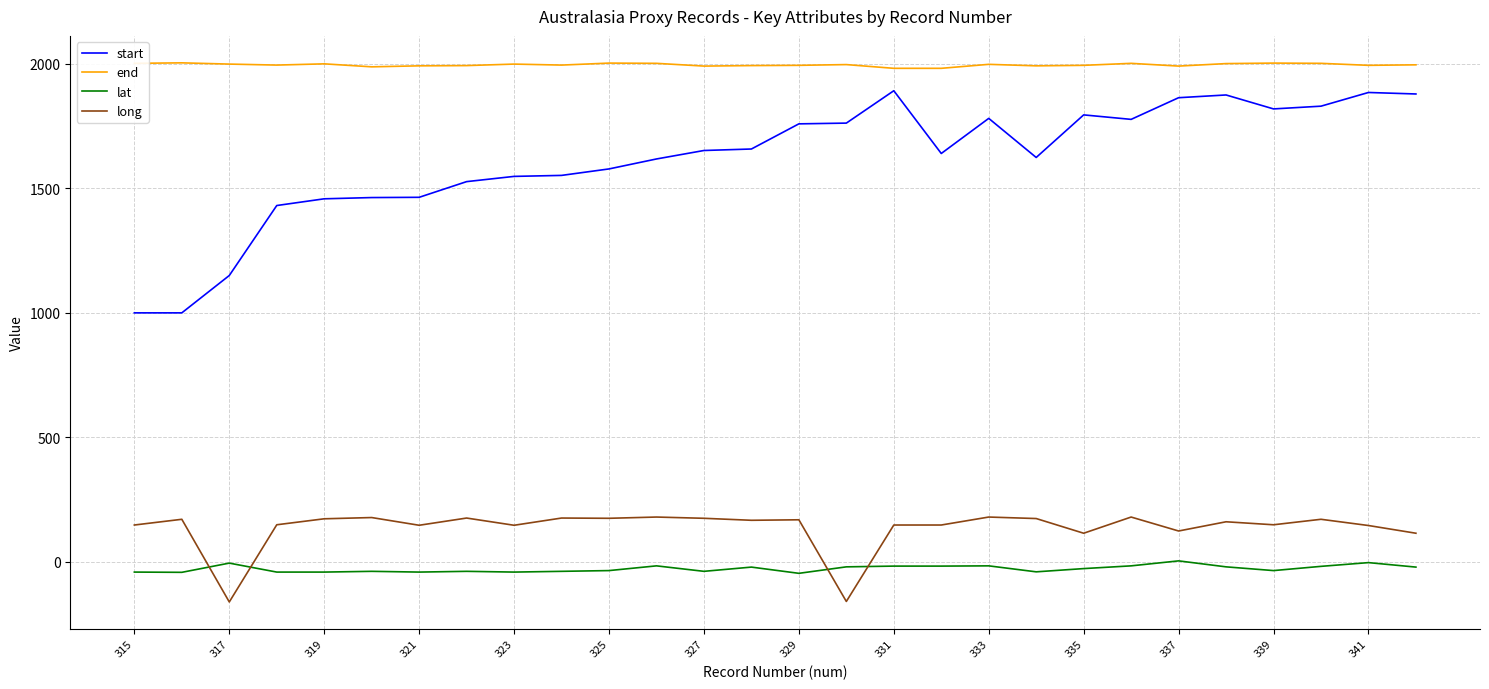

What is the difference between the maximum and minimum values in the start series?

892